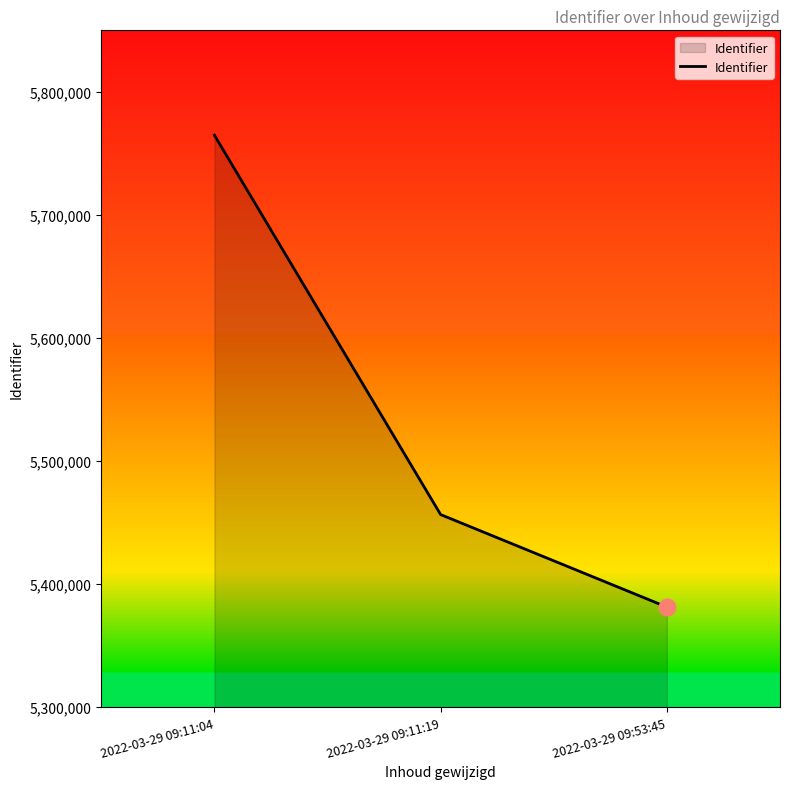

Does the chart display data point markers on the line(s)?

No